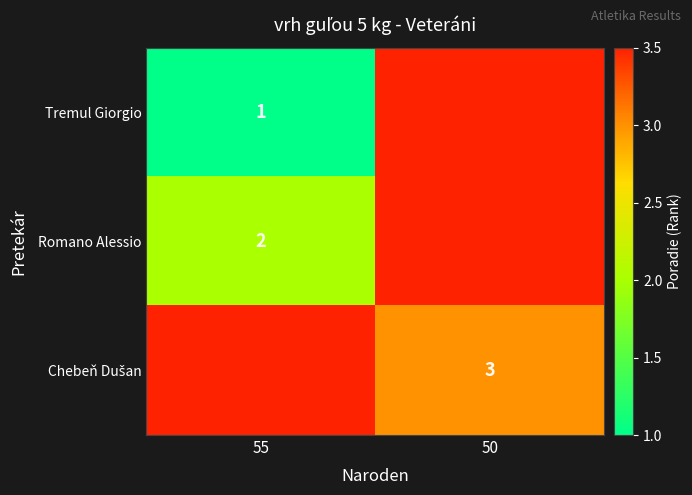

The value of Romano Alessio at 55 is 2. True or false?

True